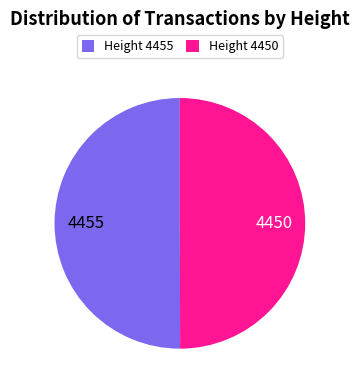

Combined, do 4450 and 4455 account for over 50%?

Yes